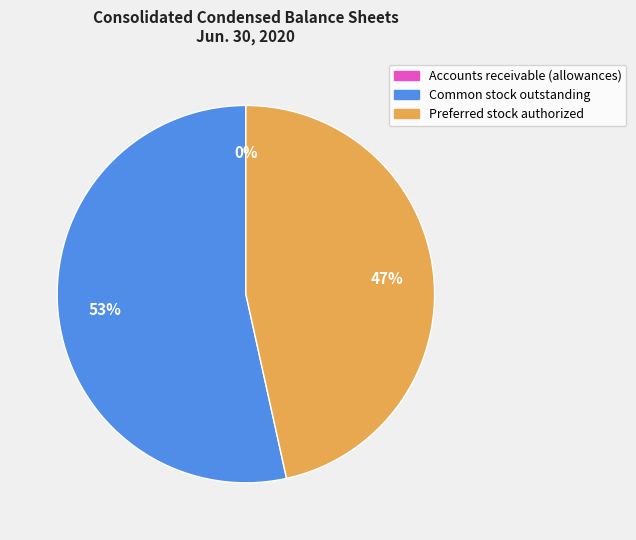

Which slice represents more than half of the pie?

Common stock outstanding